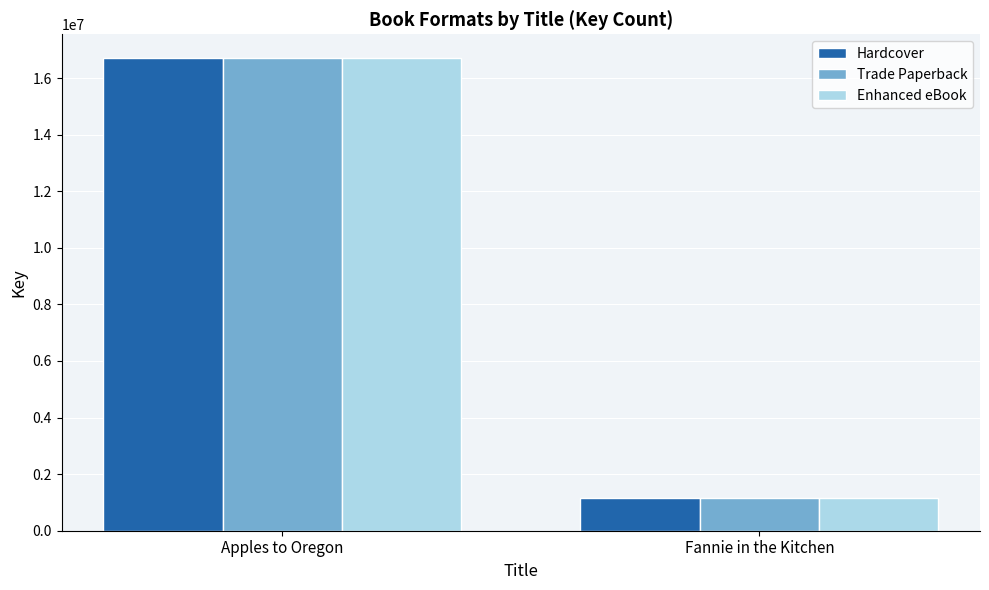

True or false: Enhanced eBook has a value of 16713496 at Apples to Oregon.

True